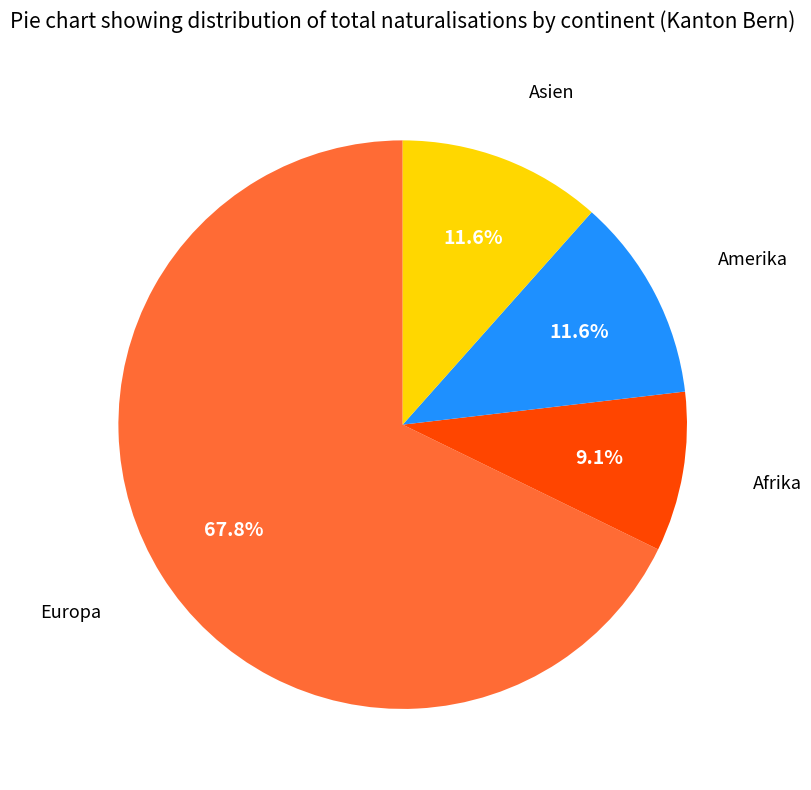

What percentage is the Afrika slice, to the nearest percent?

9%